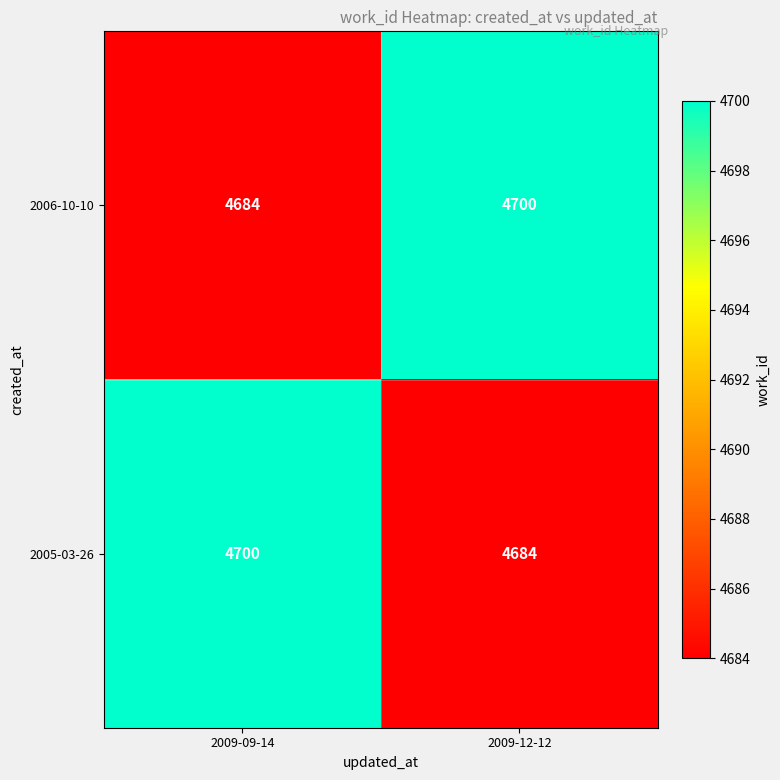

The 2006-10-10 series shows 4700 at 2009-12-12. True or false?

True